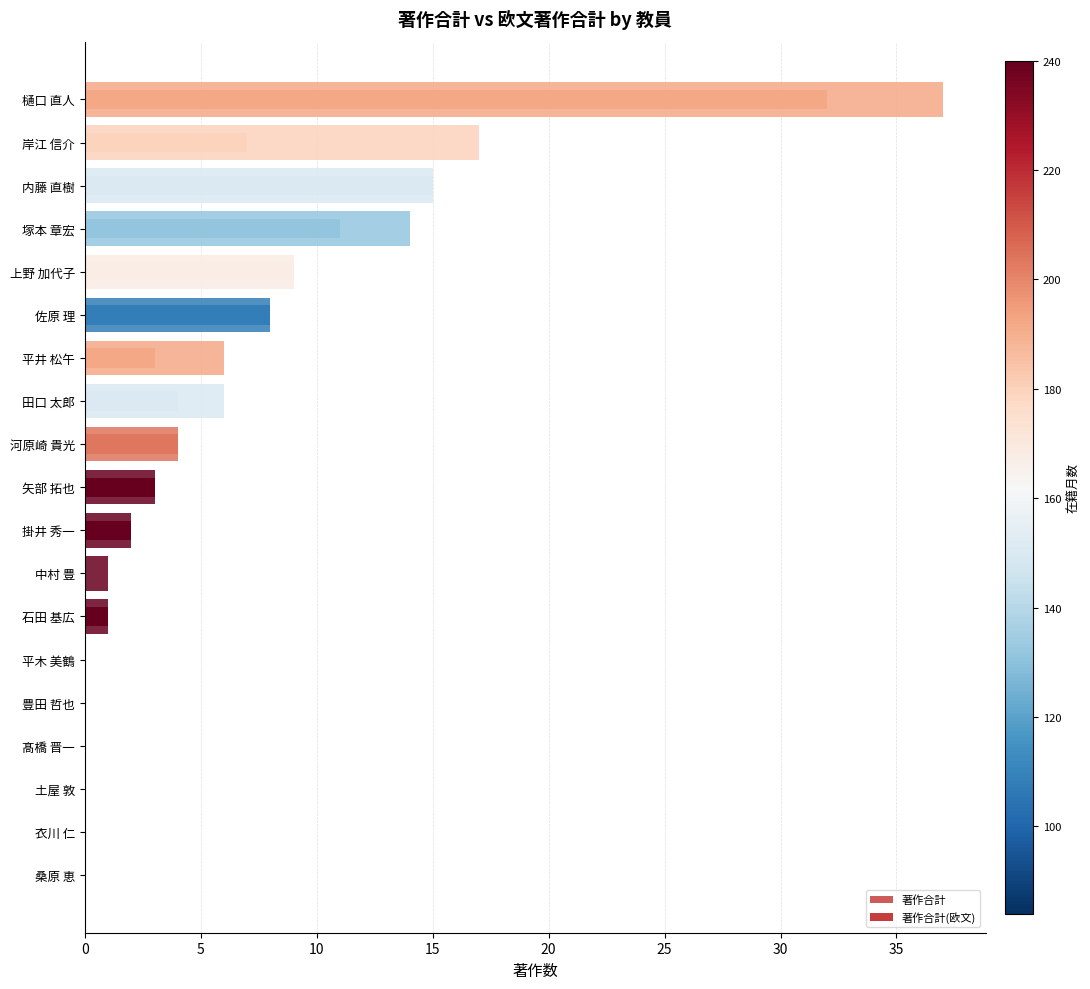

How many values in 著作合計 are above zero?

13